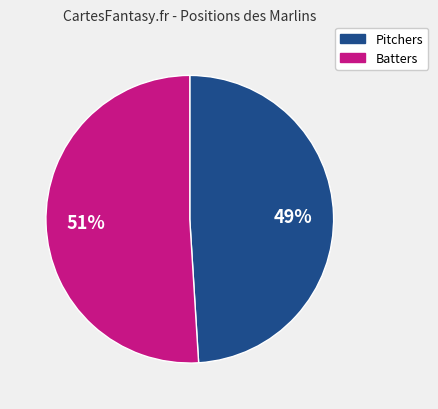

Does any single category account for the majority?

Yes